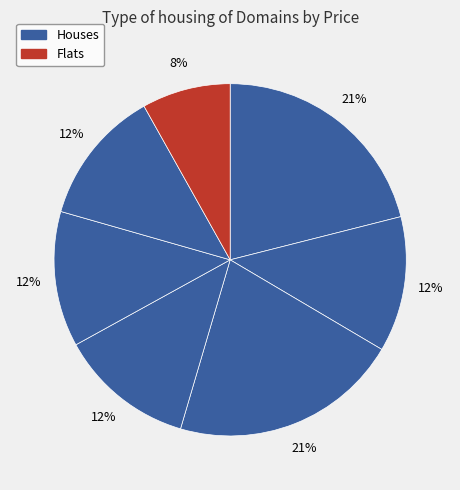

How many segments does this pie chart have?

7